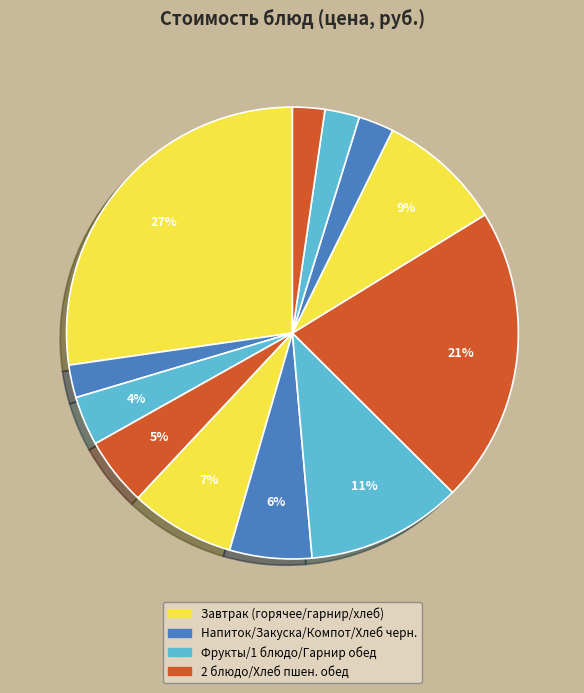

How many slices are in this pie chart?

12